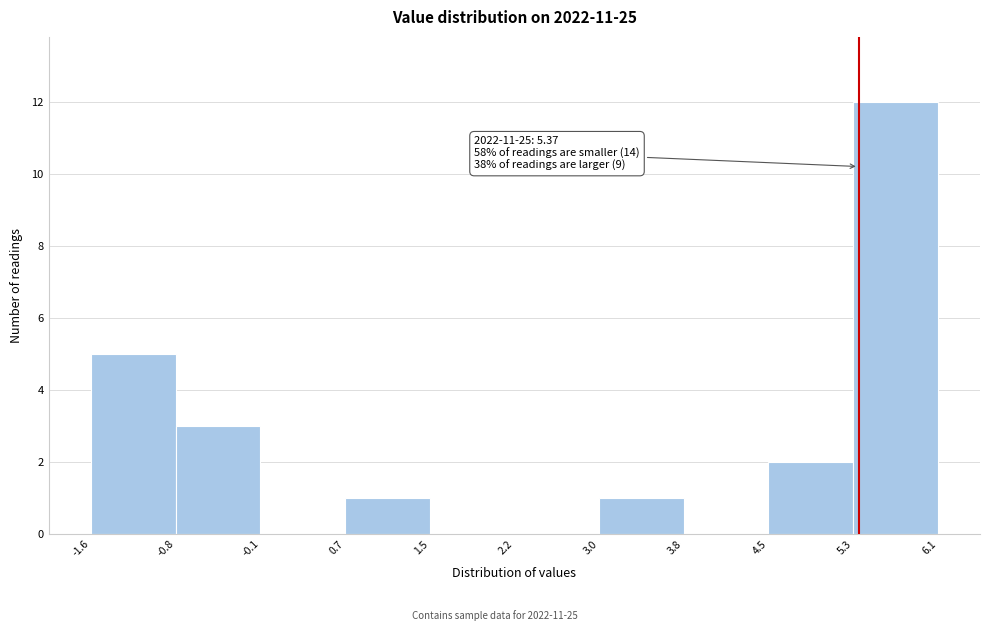

Which range on the x-axis has the tallest bar?

5.3 to 6.1